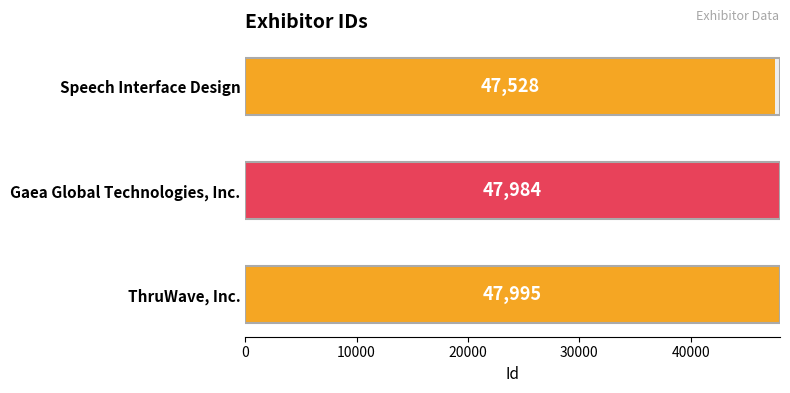

Reading left to right, list all the values displayed in this chart.

47528	47984	47995